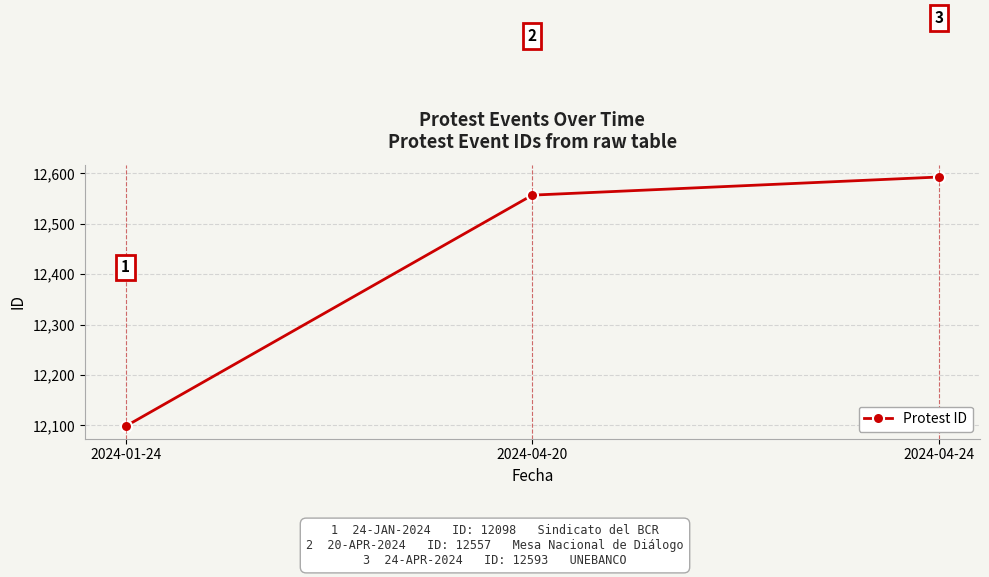

What is the greatest value displayed?

12593